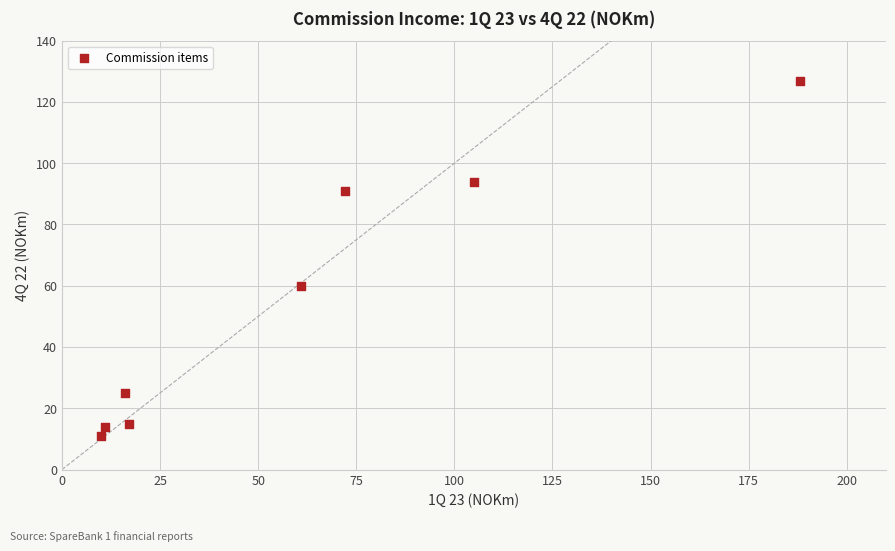

What Y value in the scatter plot is closest to 69?

60